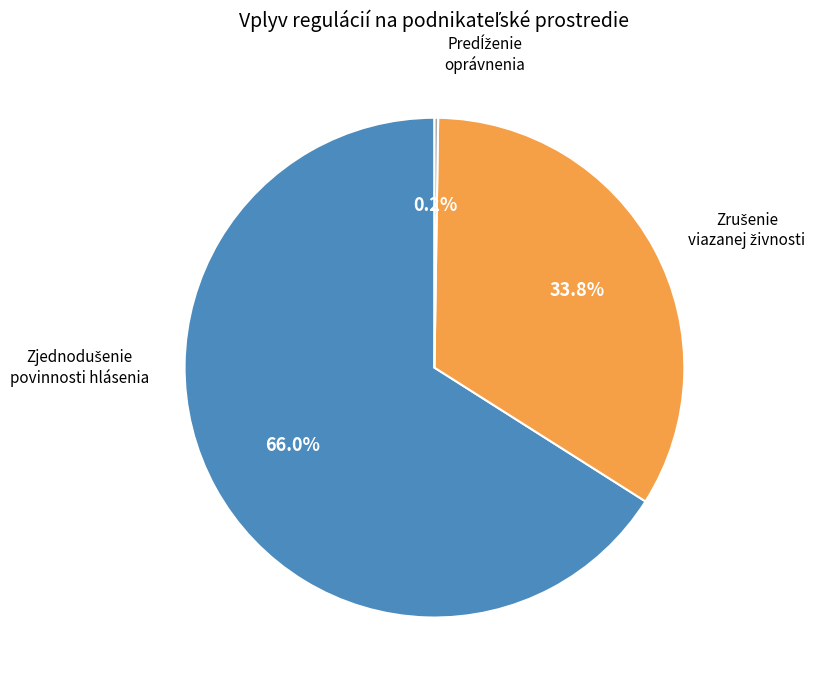

Is there any slice that represents more than half of the pie?

Yes